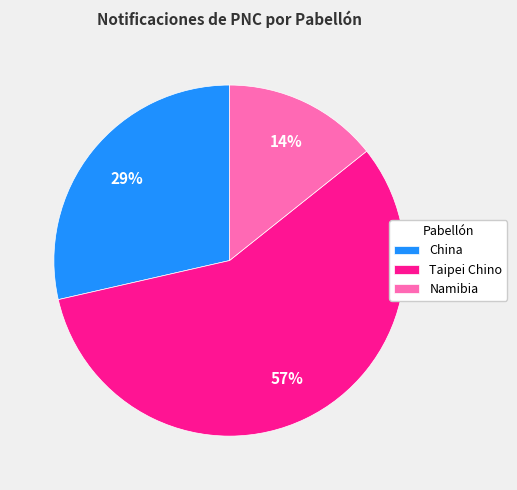

Is China the majority of the pie?

No